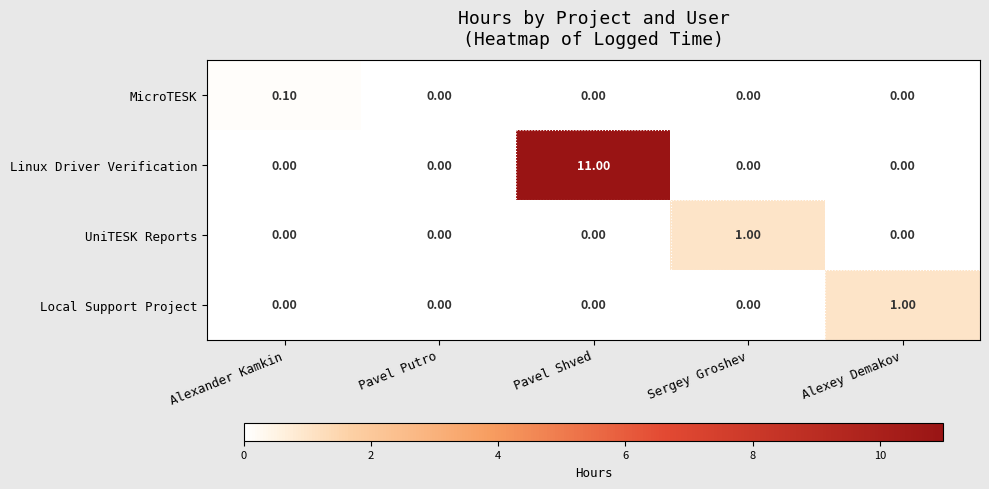

Which category has the highest value in the UniTESK Reports series?

Sergey Groshev